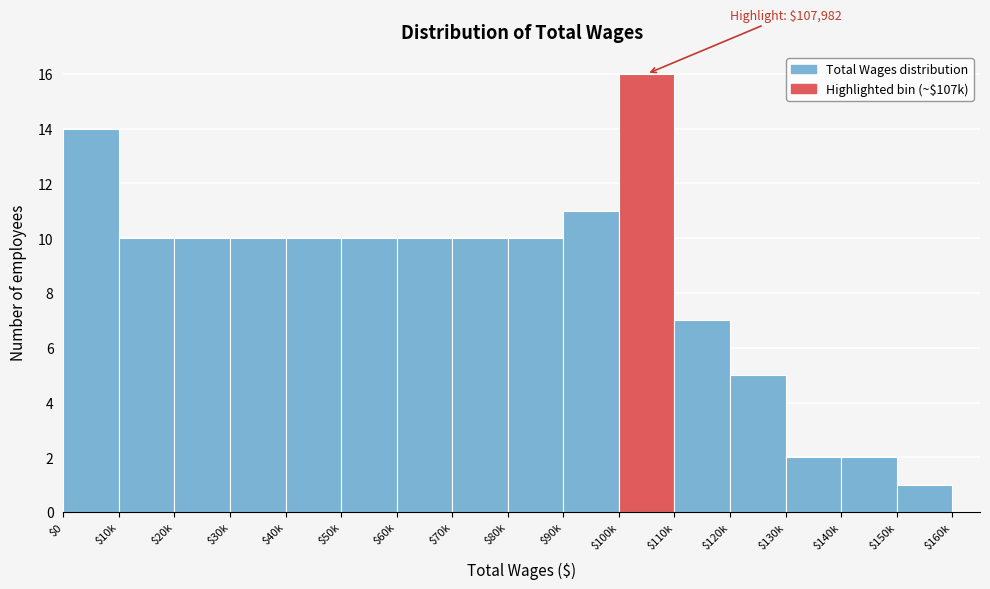

Reading right to left, list all the values displayed in this chart.

1	2	2	5	7	16	11	10	10	10	10	10	10	10	10	14